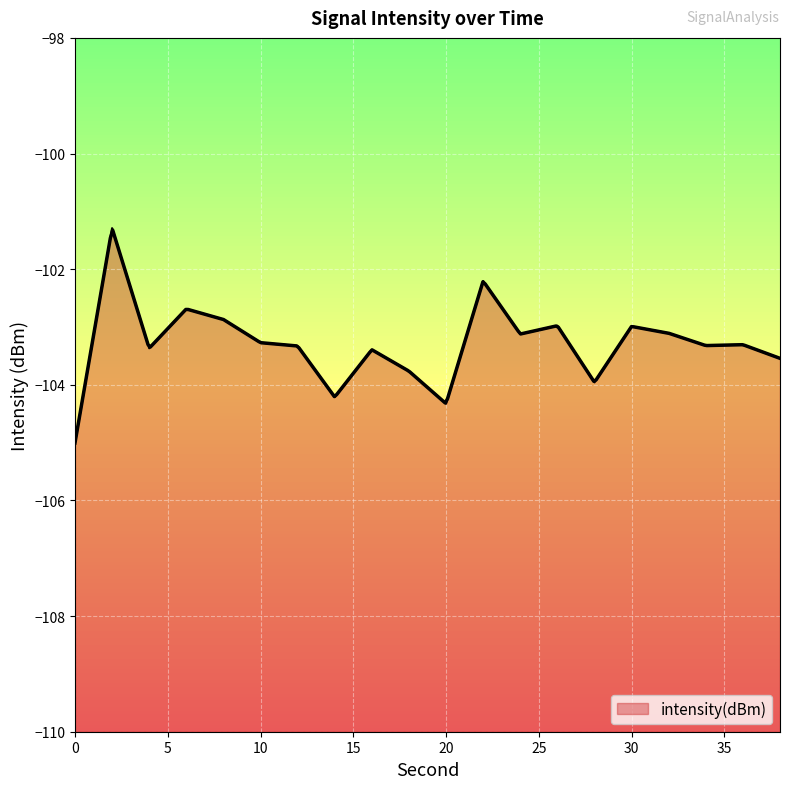

True or false: the data shows -103.0 at 26.

True